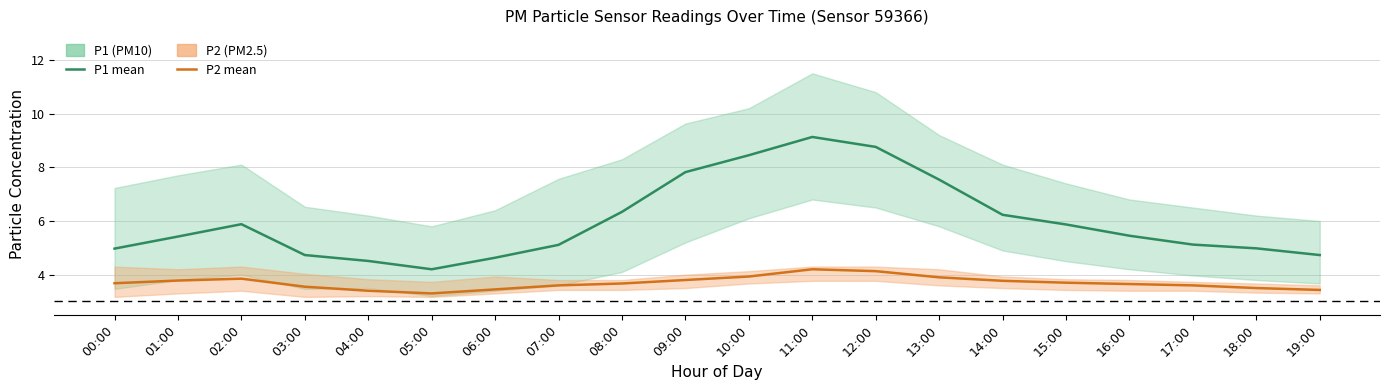

Reading right to left, what are all the values shown in this chart?

P1 (PM10) mean: 4.7	5.0	5.1	5.5	5.9	6.2	7.5	8.8	9.1	8.4	7.8	6.3	5.1	4.6	4.2	4.5	4.7	5.9	5.4	5.0
P2 (PM2.5) mean: 3.4	3.5	3.6	3.6	3.7	3.8	3.9	4.1	4.2	3.9	3.8	3.7	3.6	3.5	3.3	3.4	3.5	3.9	3.8	3.7